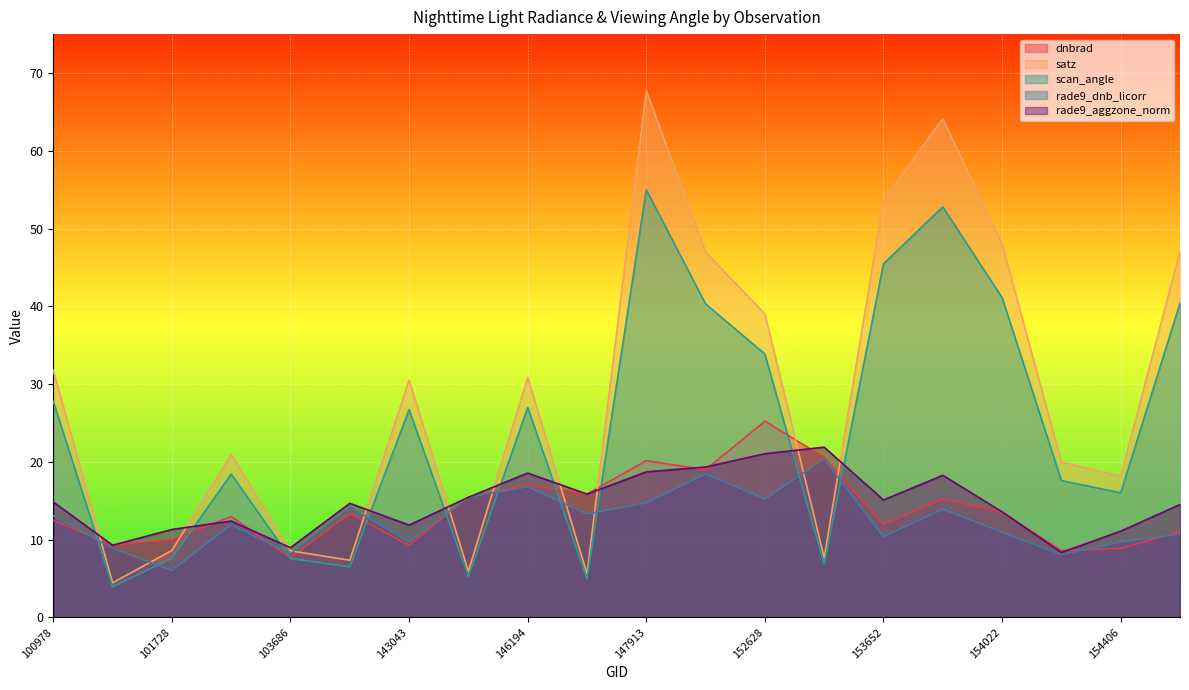

Rank the series by their maximum value, from highest to lowest.

satz, scan_angle, dnbrad, rade9_aggzone_norm, rade9_dnb_licorr